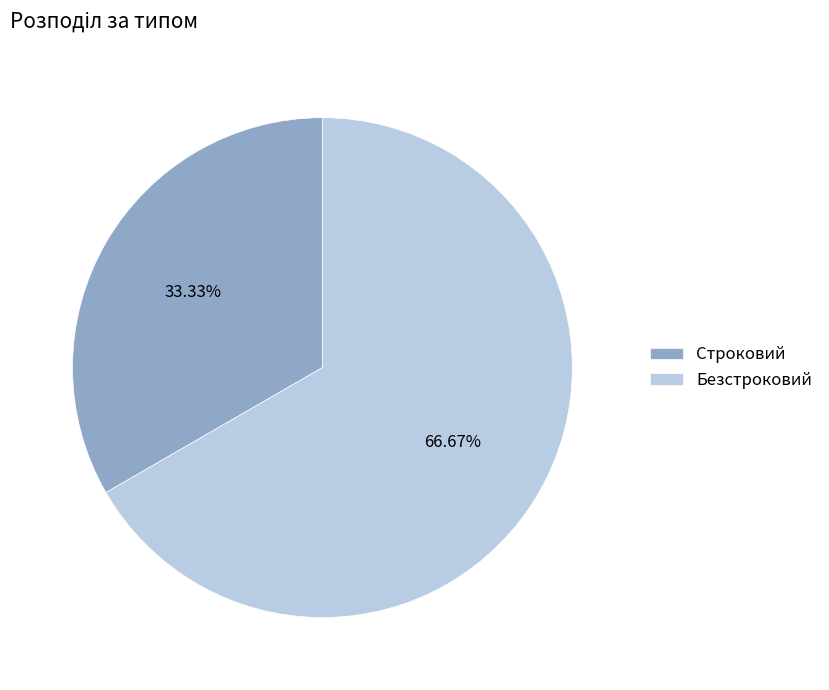

What percentage is NOT represented by Строковий?

66.7%